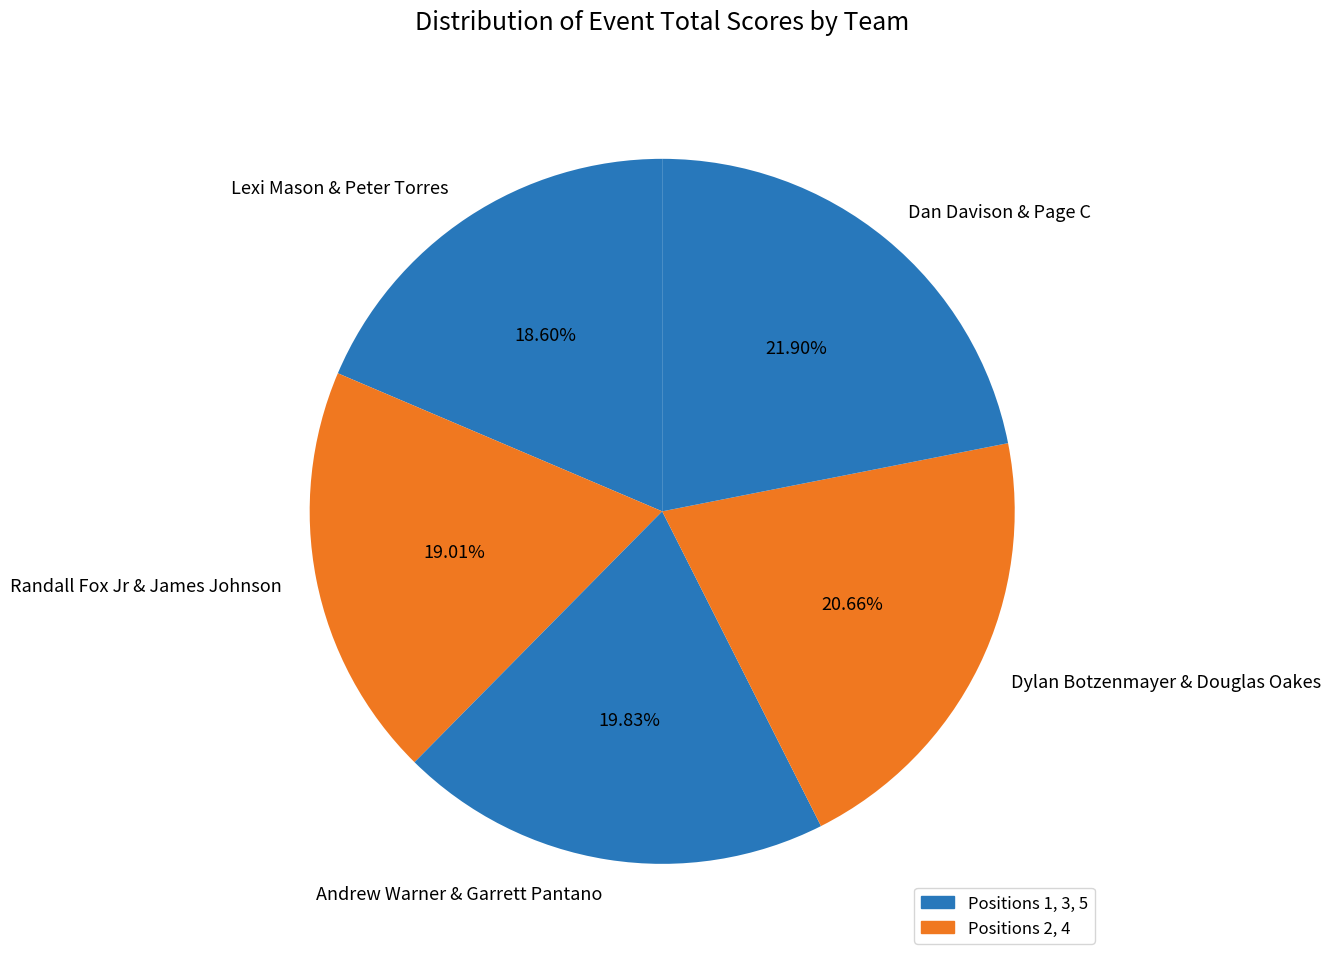

To the nearest percent, what is the difference between the Dylan Botzenmayer & Douglas Oakes and Andrew Warner & Garrett Pantano slice percentages?

1%